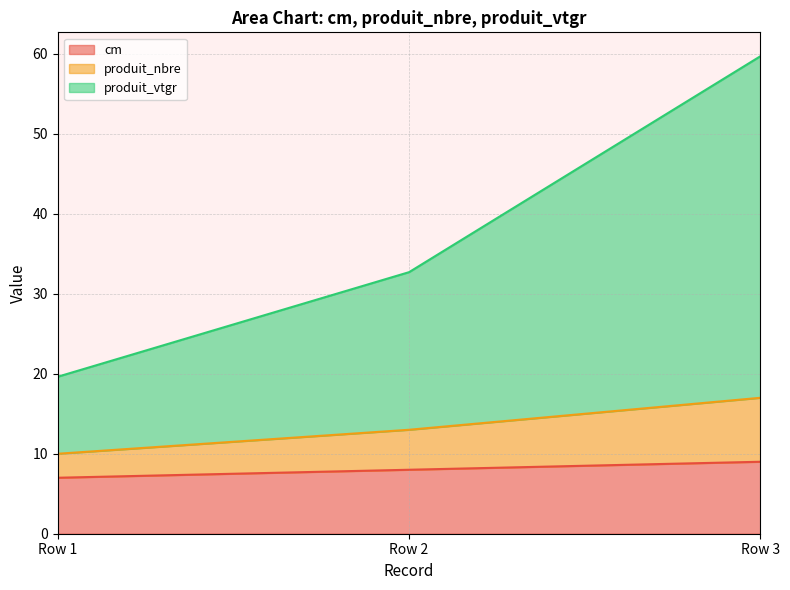

How many distinct data groups are displayed?

3